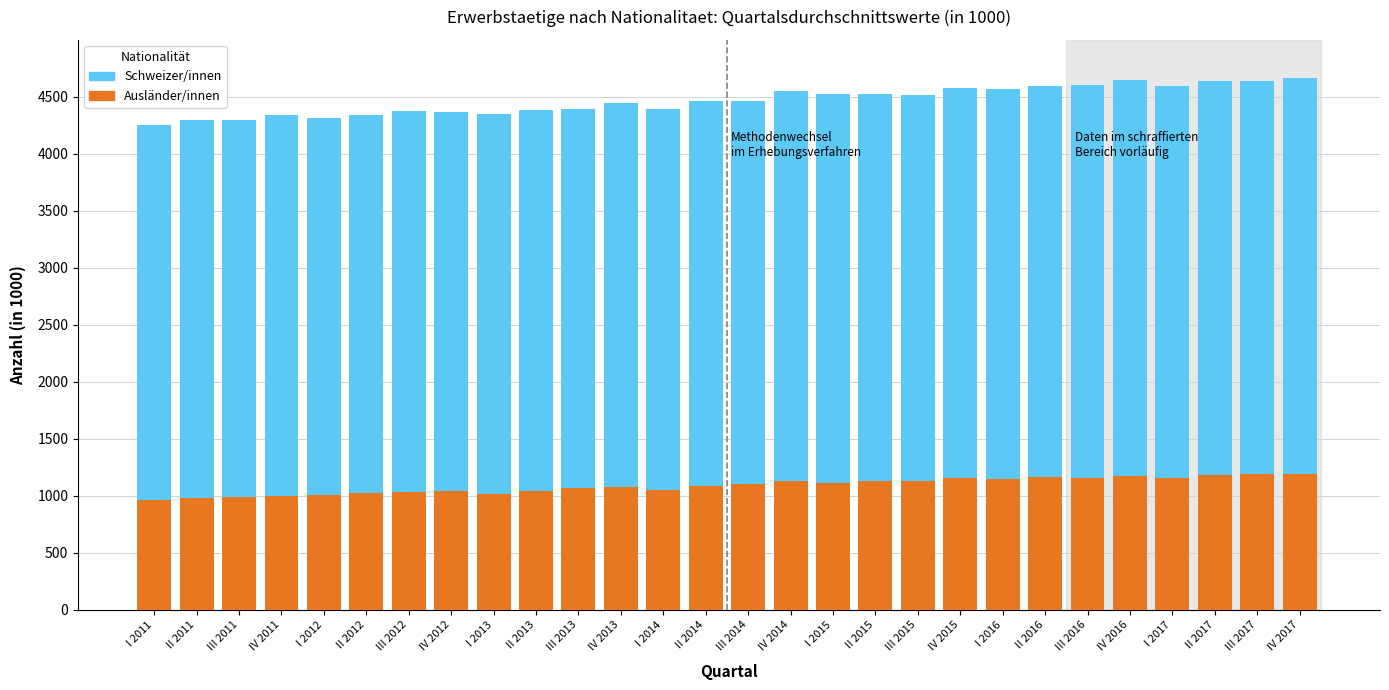

What is the maximum value for Ausländer/innen?

1194.8